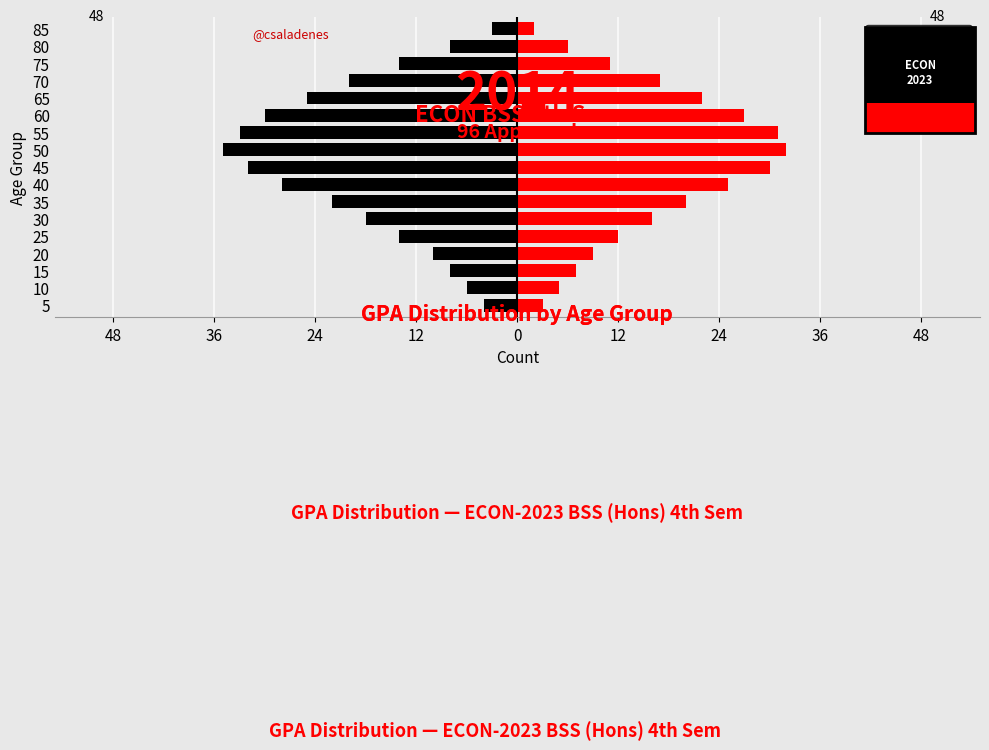

Rank the series by their average value, from highest to lowest.

Female, Male